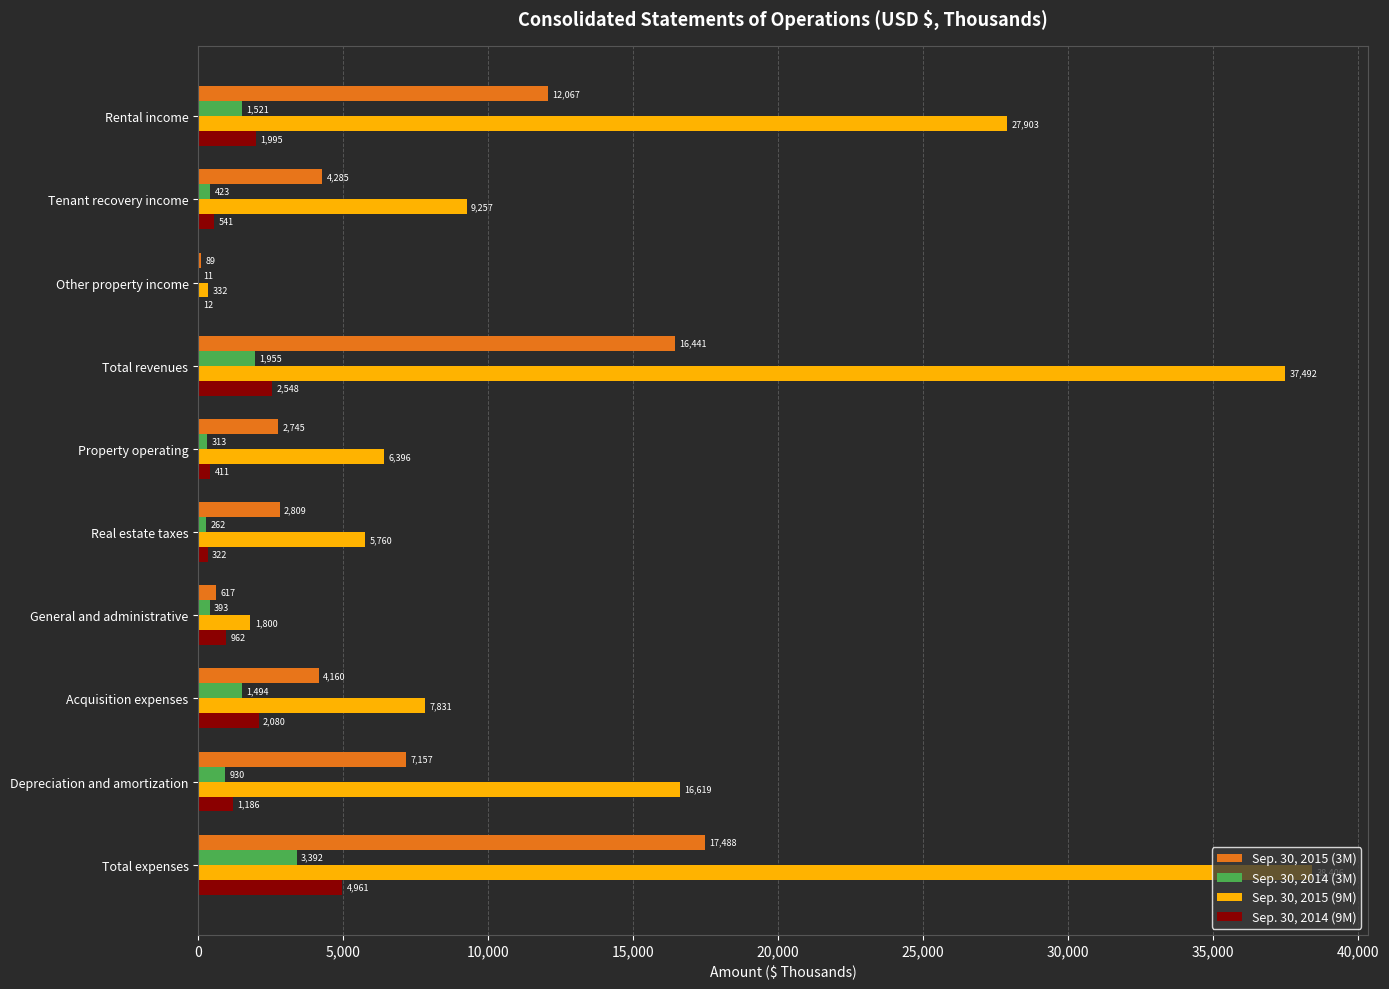

Which series changed the most between Real estate taxes and General and administrative?

Sep. 30, 2015 (9M)